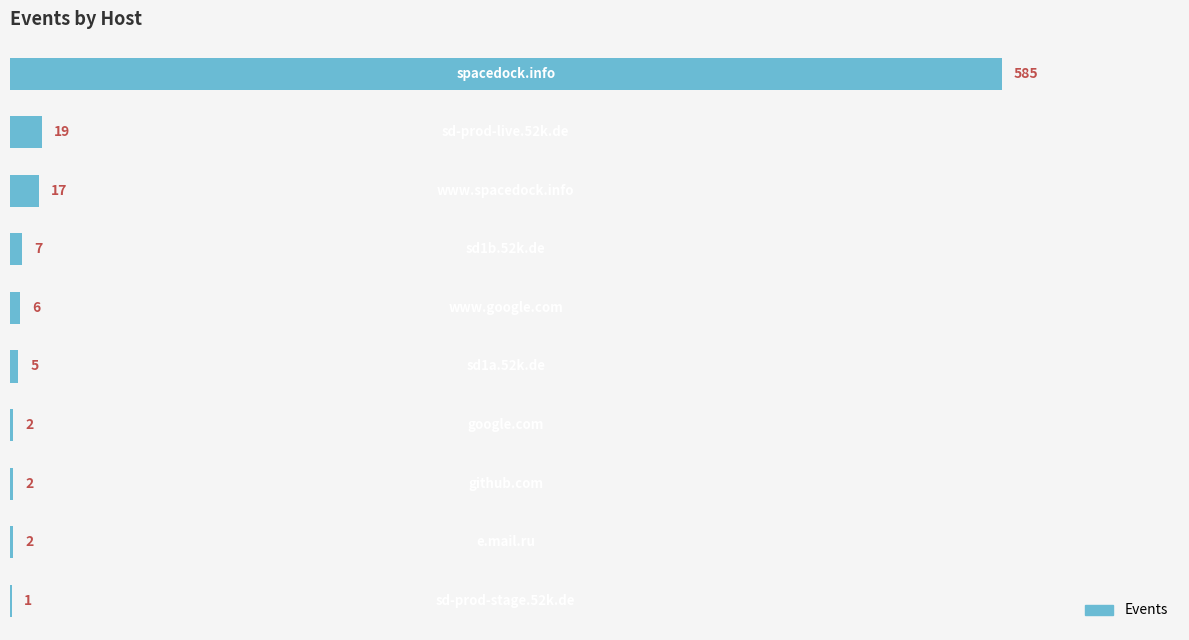

Count the number of data series in this chart.

1